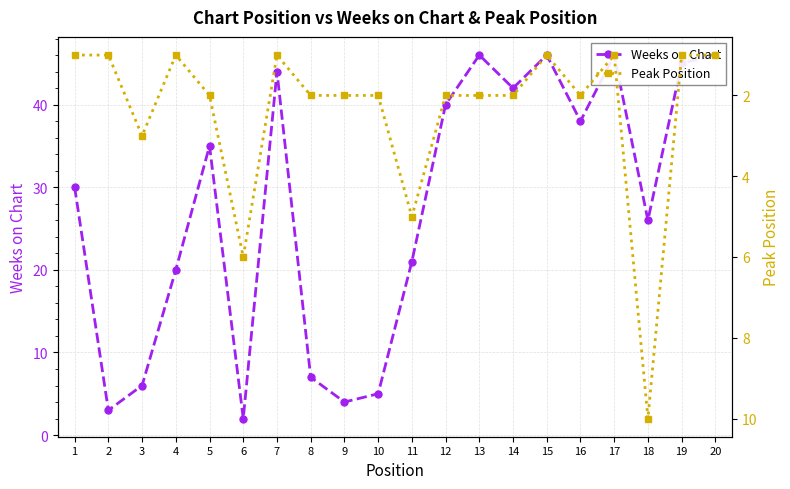

What is the difference between the maximum and second lowest values in the Peak Position series?

9